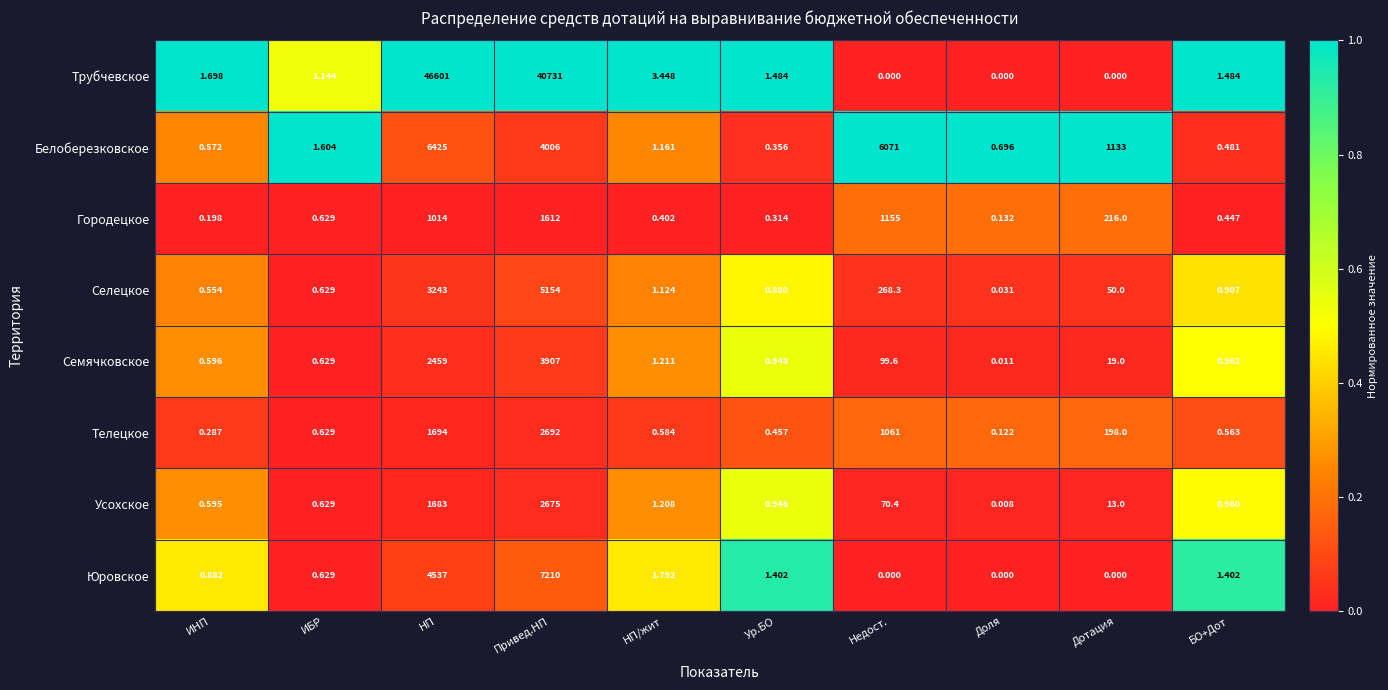

At which category is the sum across all series the highest?

Привед.НП